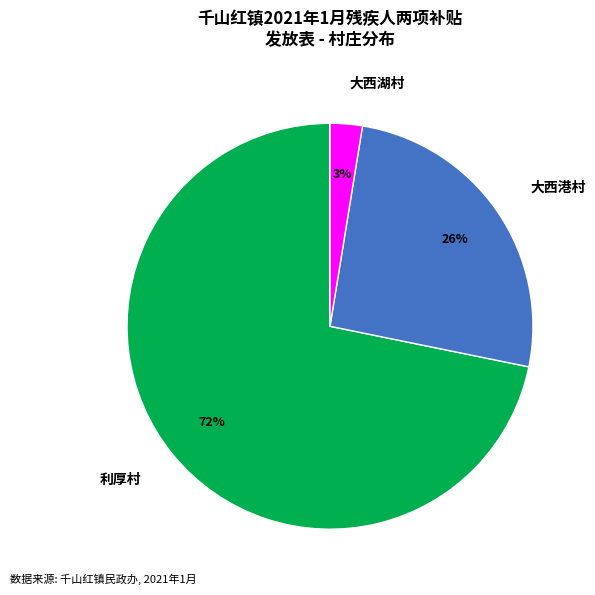

Which slice represents more than half of the pie?

利厚村